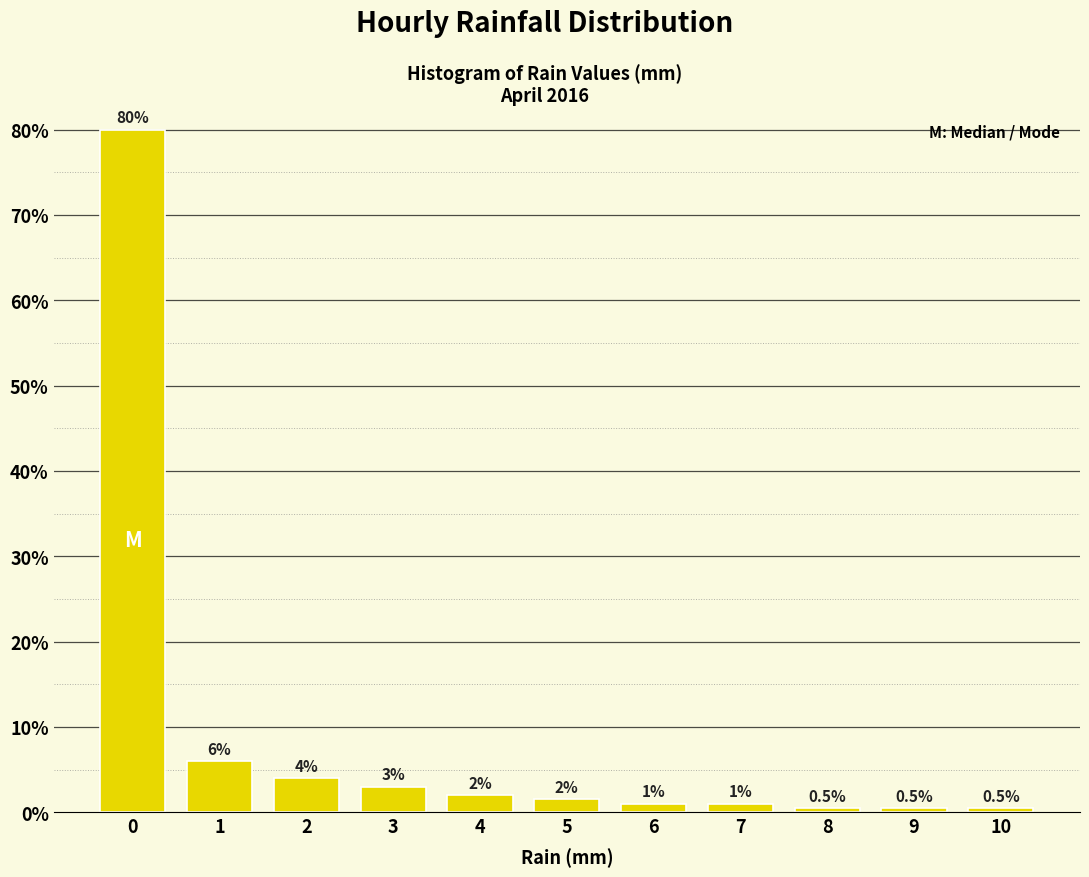

Reading left to right, what are all the values shown in this chart?

80.0	6.0	4.0	3.0	2.0	1.5	1.0	1.0	0.5	0.5	0.5